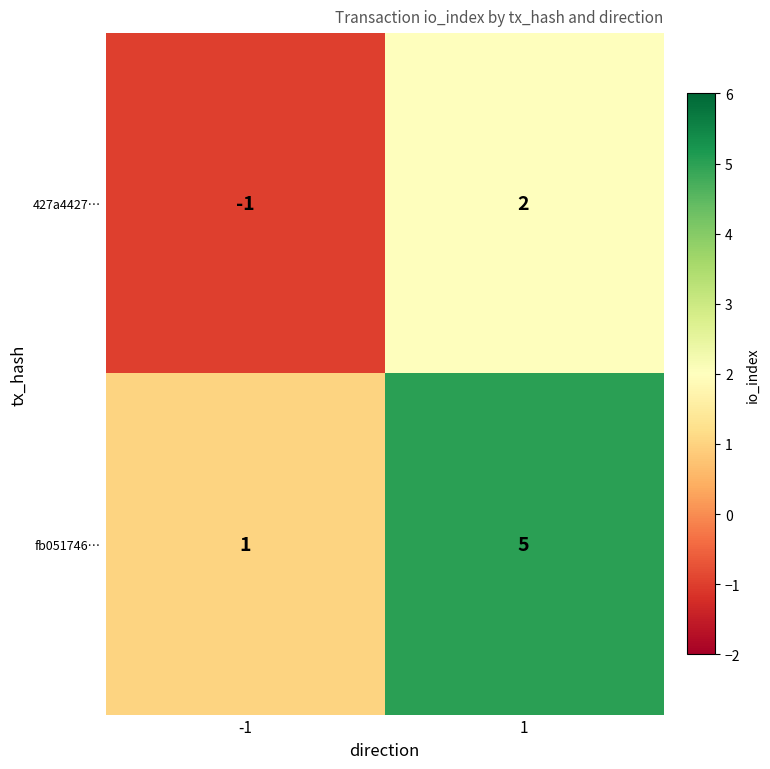

How many categories are shown in the chart?

2